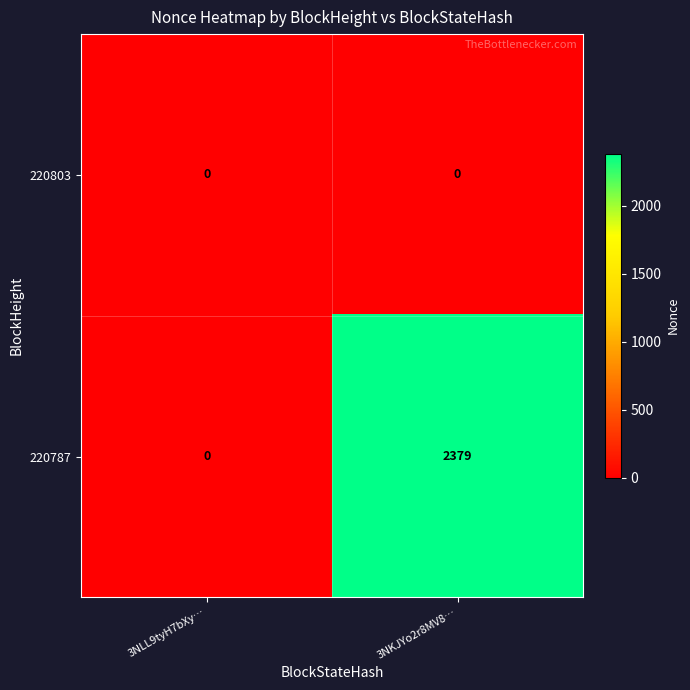

Reading right to left, extract all data points from this chart.

220803: 0	0
220787: 2379	0